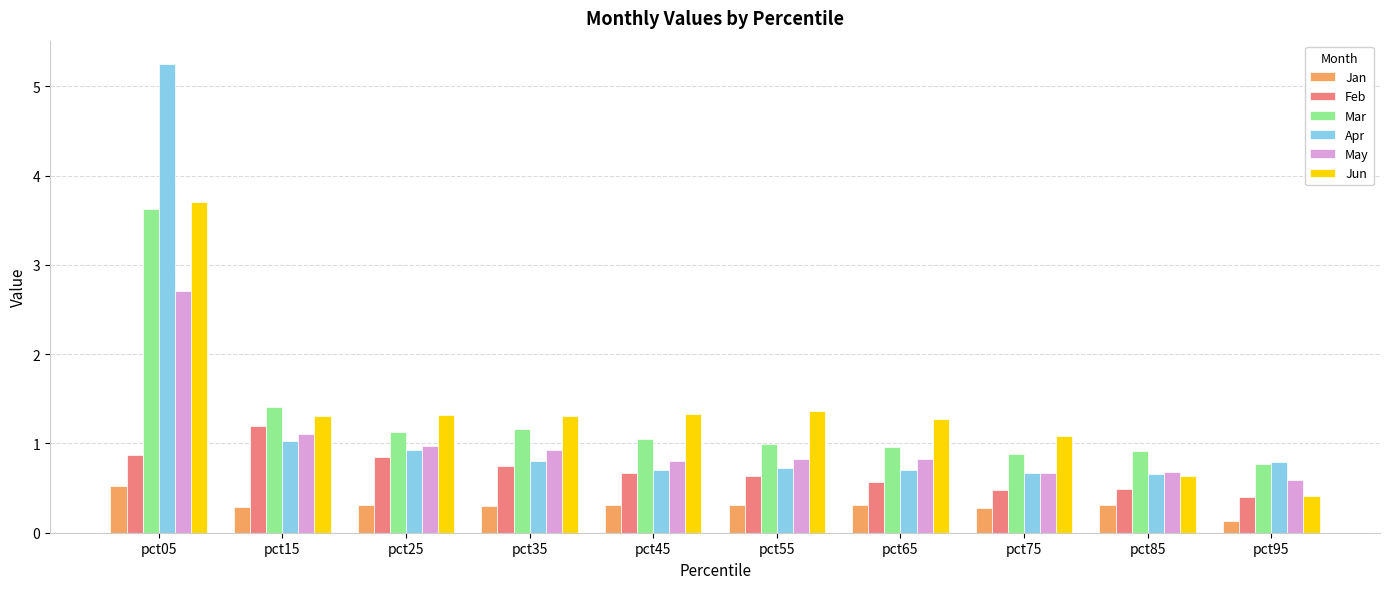

What is the difference between the maximum and minimum values in the Apr series?

4.6